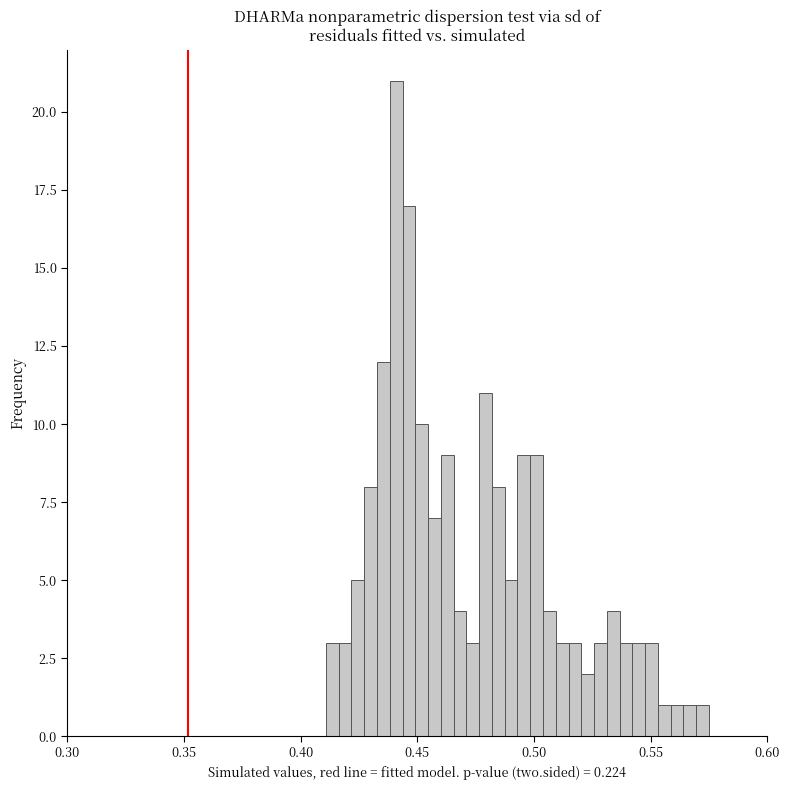

Read against the x-axis, roughly where is the centre of the tallest bar?

0.440